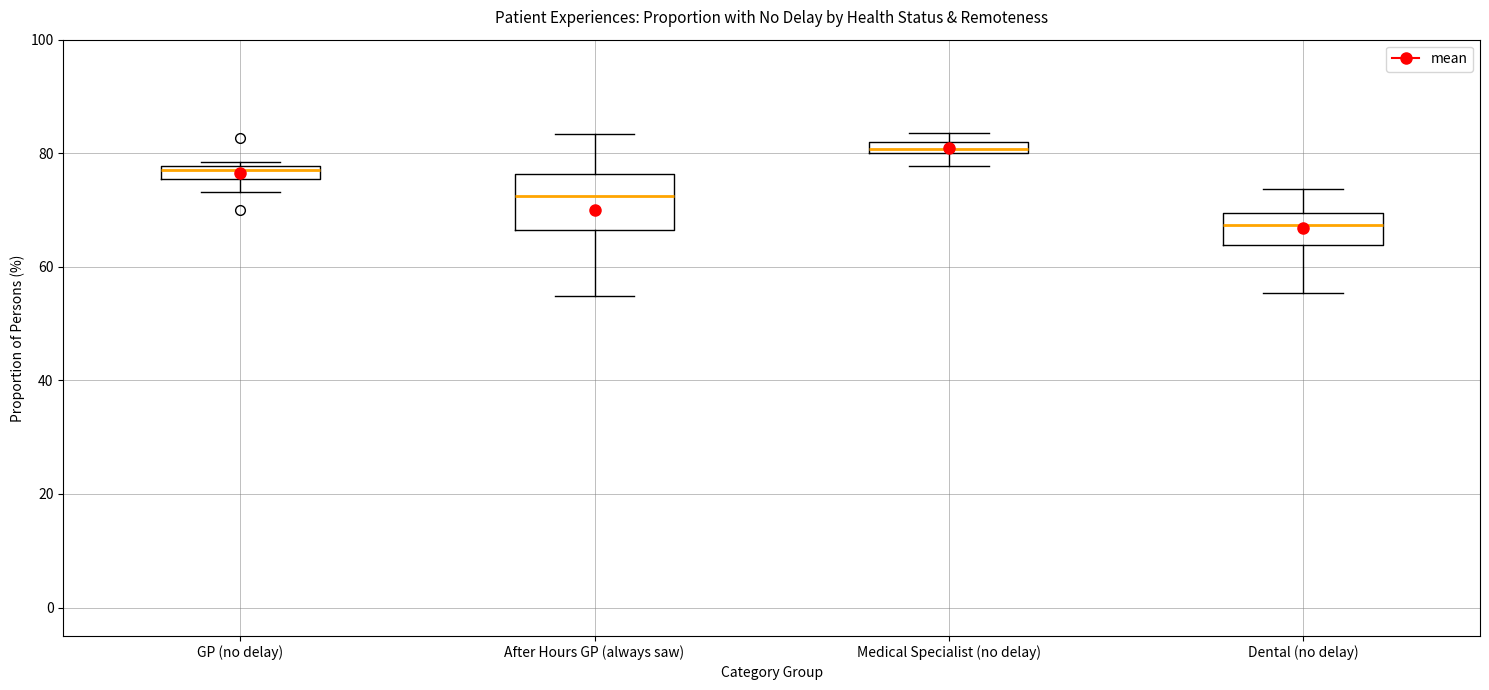

Which box is the tallest, from its lower edge to its upper edge?

After Hours GP (always saw)